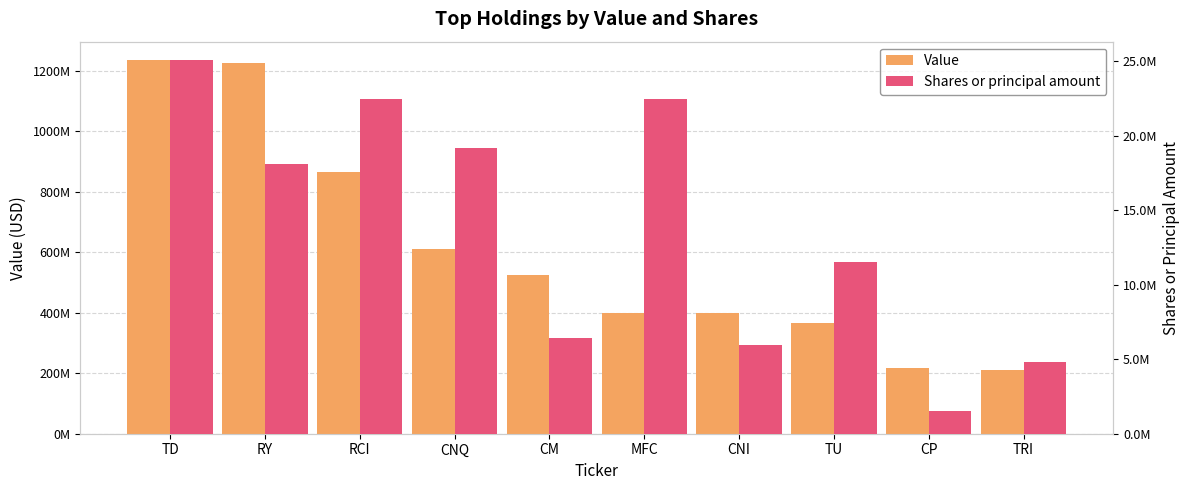

Reading left to right, extract all data points from this chart.

Value: TD=1235135000	RY=1226101000	RCI=866263000	CNQ=610195000	CM=525148000	MFC=399482000	CNI=398344000	TU=366300000	CP=219012000	TRI=210973000
Shares or principal amount: TD=25044025	RY=18116931	RCI=22458616	CNQ=19147211	CM=6435888	MFC=22433492	CNI=5919170	TU=11504827	CP=1535117	TRI=4820847